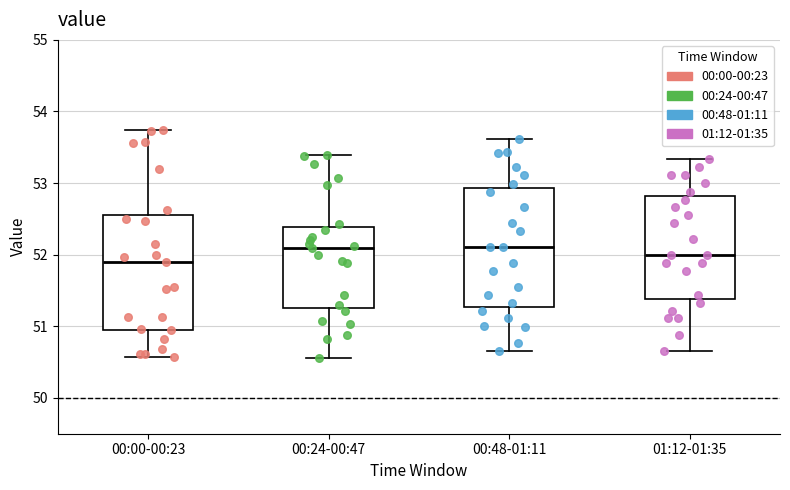

Which box has the lowest median line?

00:00-00:23